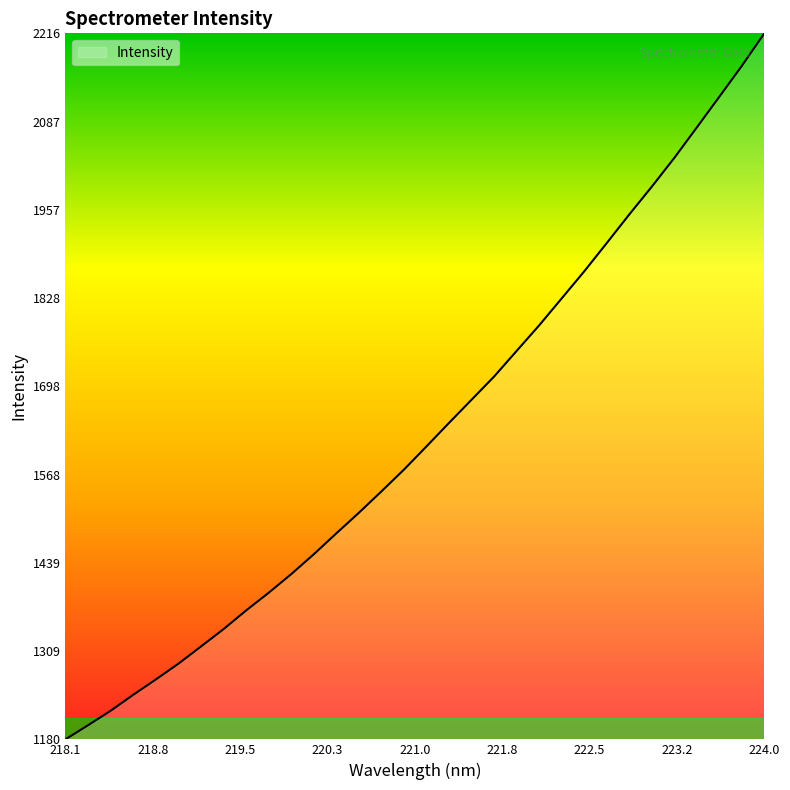

What is the difference between the maximum and minimum values?

1036.9